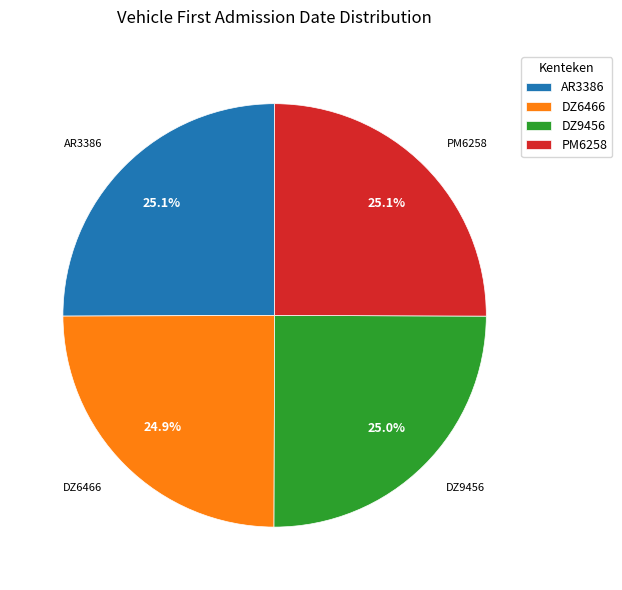

Is it true that DZ9456 is 25% of the pie?

True